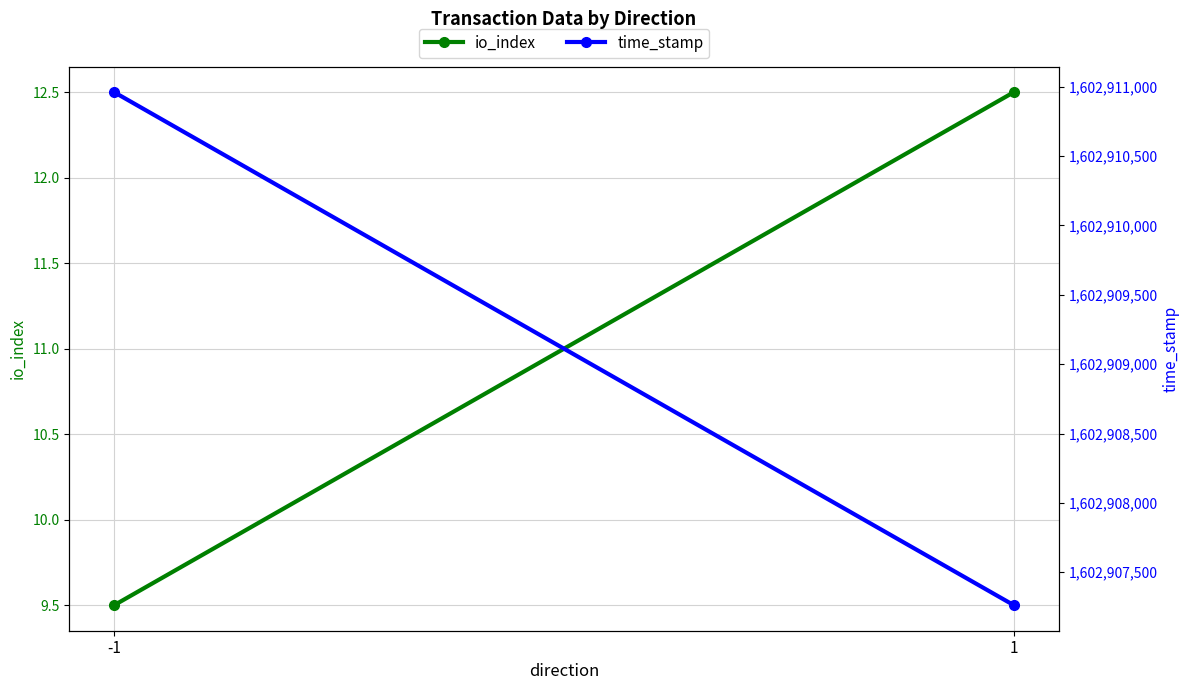

Between -1 and 1, which series saw the biggest shift?

time_stamp